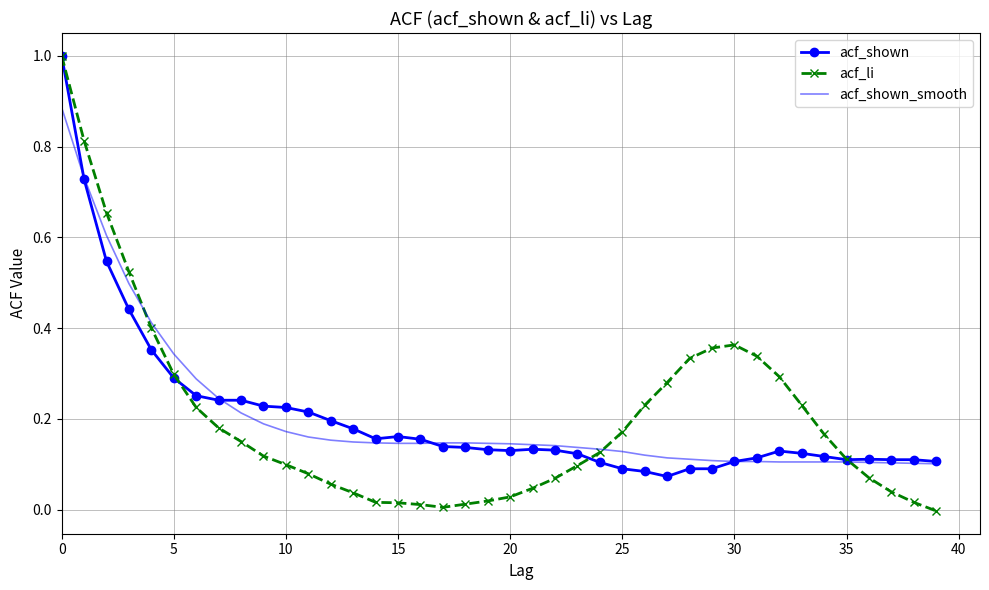

Which series has the widest spread of values?

acf_li